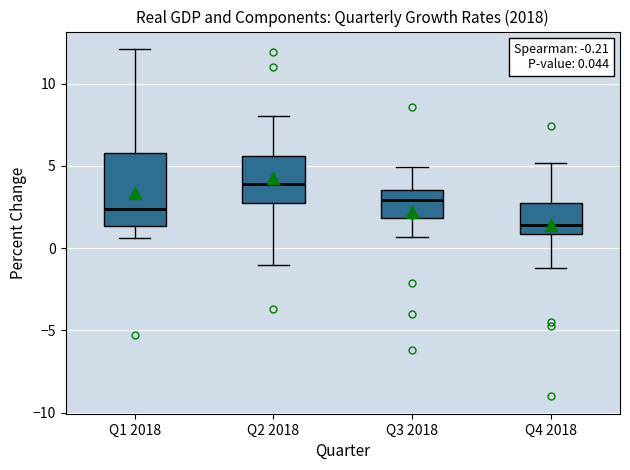

Which box has the lowest median line?

Q4 2018